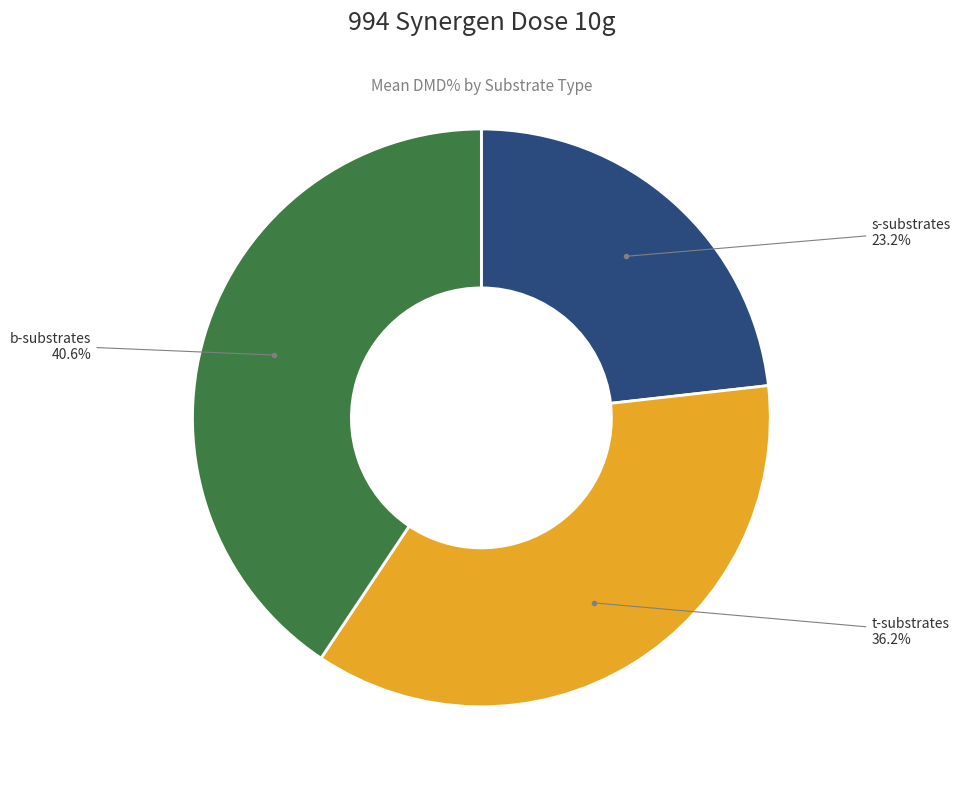

Does any single category account for the majority?

No